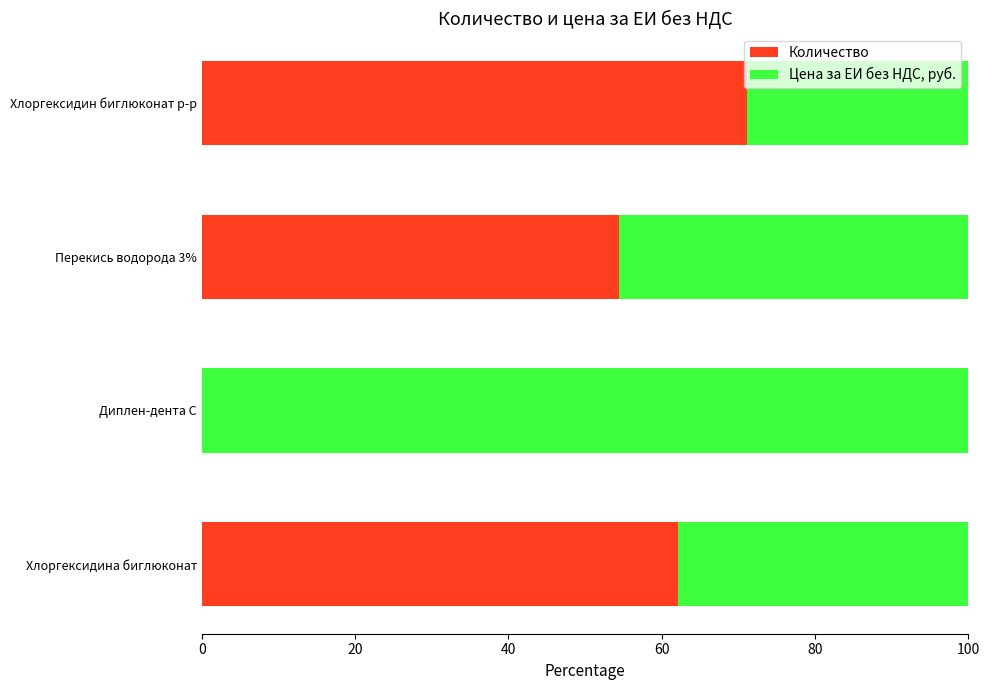

At which label does Количество reach its peak?

Хлоргексидин биглюконат р-р